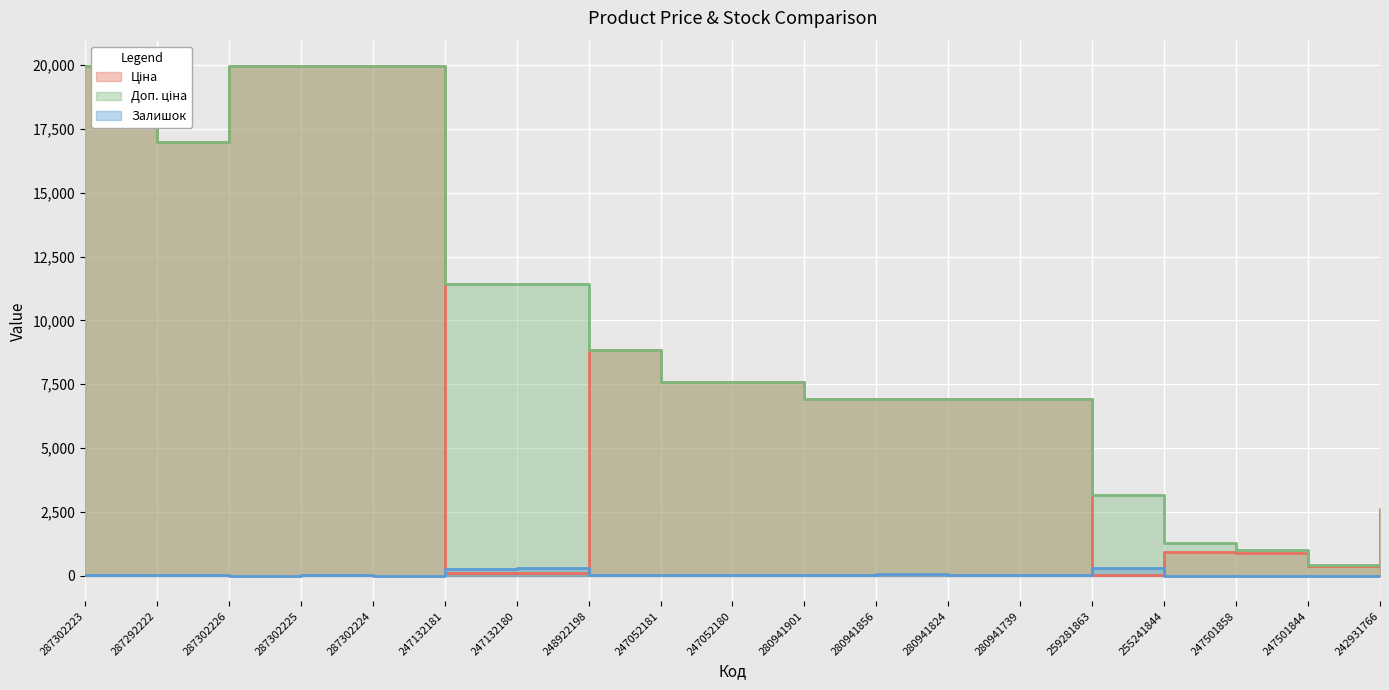

Reading left to right, what are all the values shown in this chart?

Ціна: 19964.2	16976.3	19964.2	19964.2	19964.2	114.1	114.1	8856.7	7596.5	7596.5	6925.7	6925.7	6925.7	6925.7	31.5	923.4	878.4	365.1	2627.5
Доп. ціна: 19964.2	16976.3	19964.2	19964.2	19964.2	11410.0	11410.0	8856.7	7596.5	7596.5	6925.7	6925.7	6925.7	6925.7	3151.0	1263.2	1006.6	418.0	2628.0
Залишок: 5.0	4.0	1.0	5.0	3.0	260.0	288.0	11.0	20.0	21.0	33.0	76.0	17.0	13.0	298.0	0.0	0.0	0.0	0.0